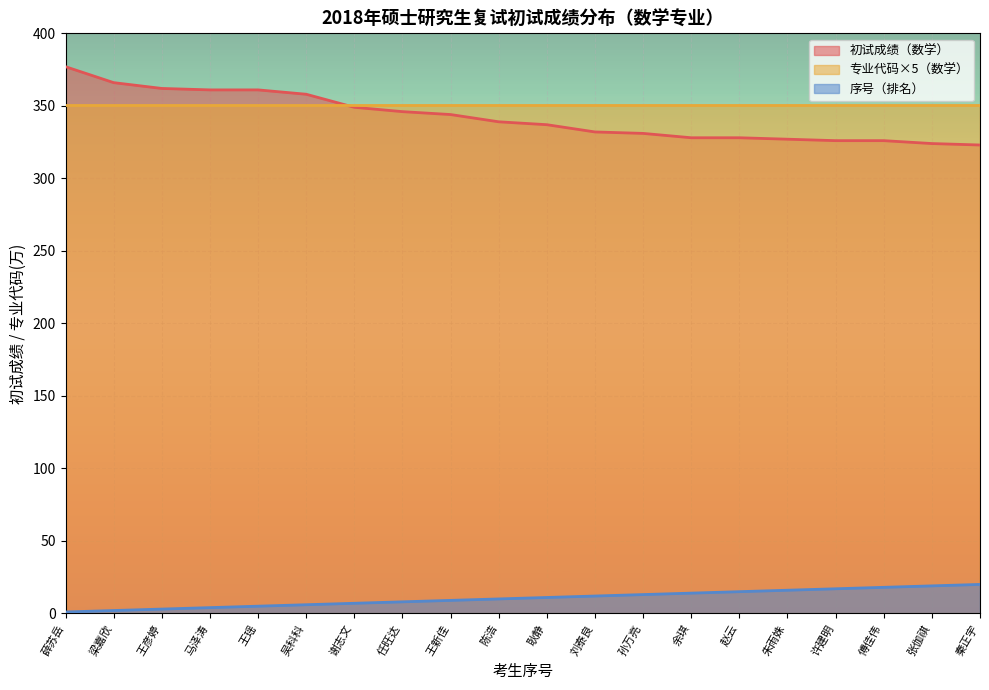

What is the average value of the 序号 series?

10